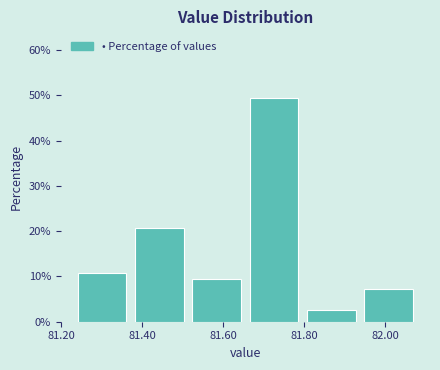

Reading left to right, list every bar in this chart as the range it spans on the x-axis followed by its height. Neither the bar edges nor the heights are printed on the chart, so give them approximately, as read against the axes.

81.24 to 81.38: 11
81.38 to 81.52: 21
81.52 to 81.66: 9
81.66 to 81.80: 49
81.80 to 81.94: 3
81.94 to 82.08: 7